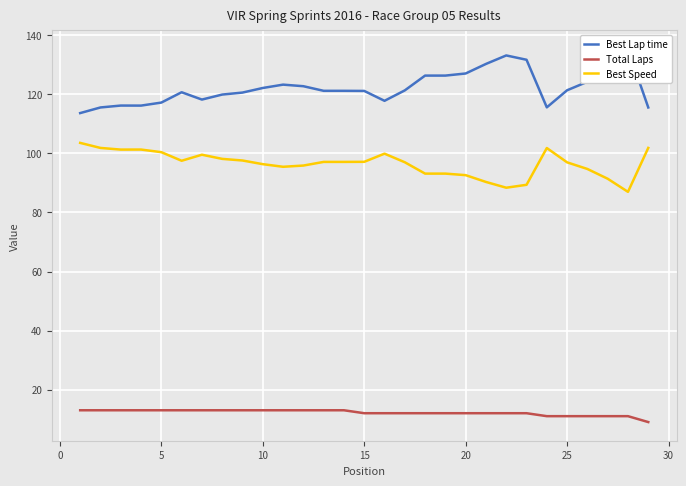

How many categories are shown in the chart?

29